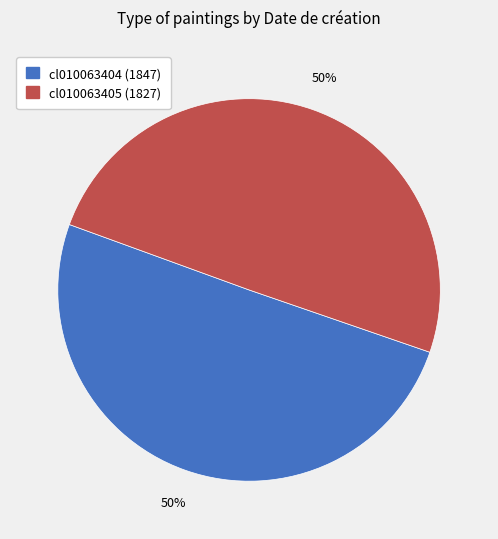

Combined, do cl010063405 and cl010063404 account for over 50%?

Yes